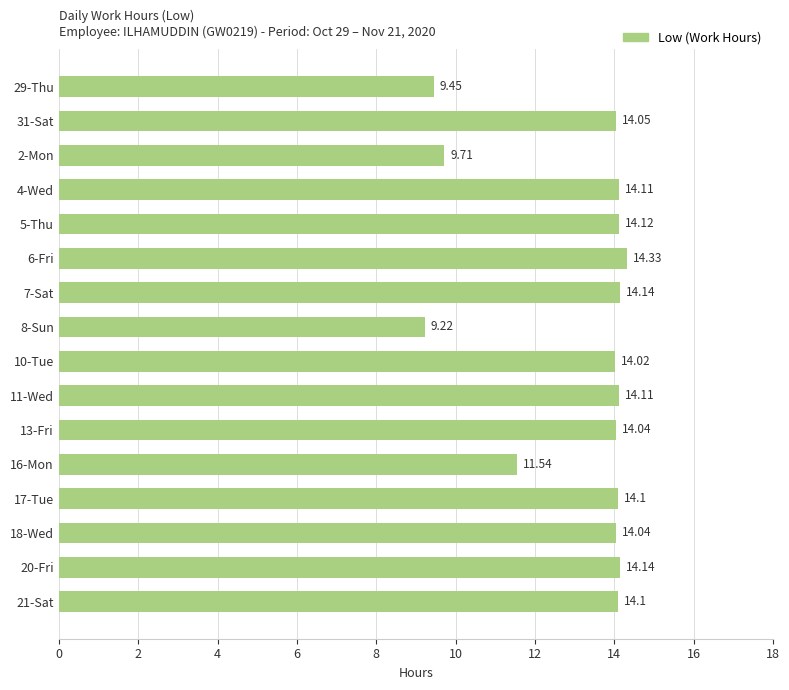

Are the bars grouped side by side (vs. stacked)?

No